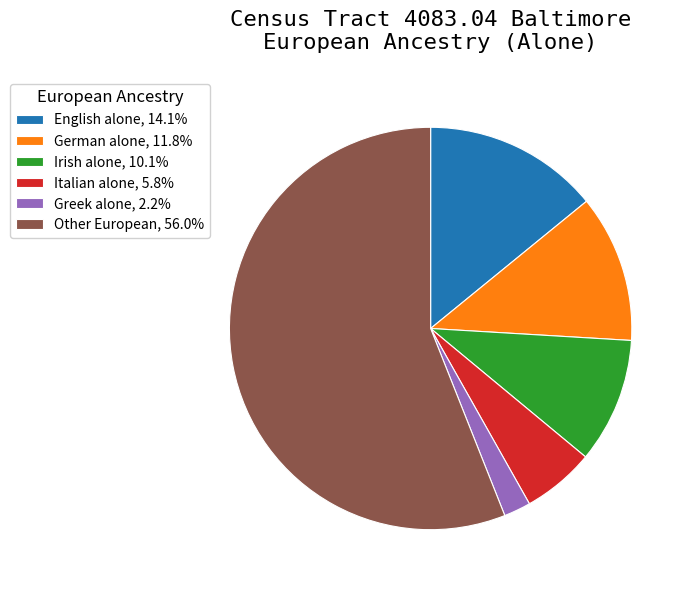

Do English alone, 14.1% and Other European, 56.0% together represent more than half of the pie?

Yes